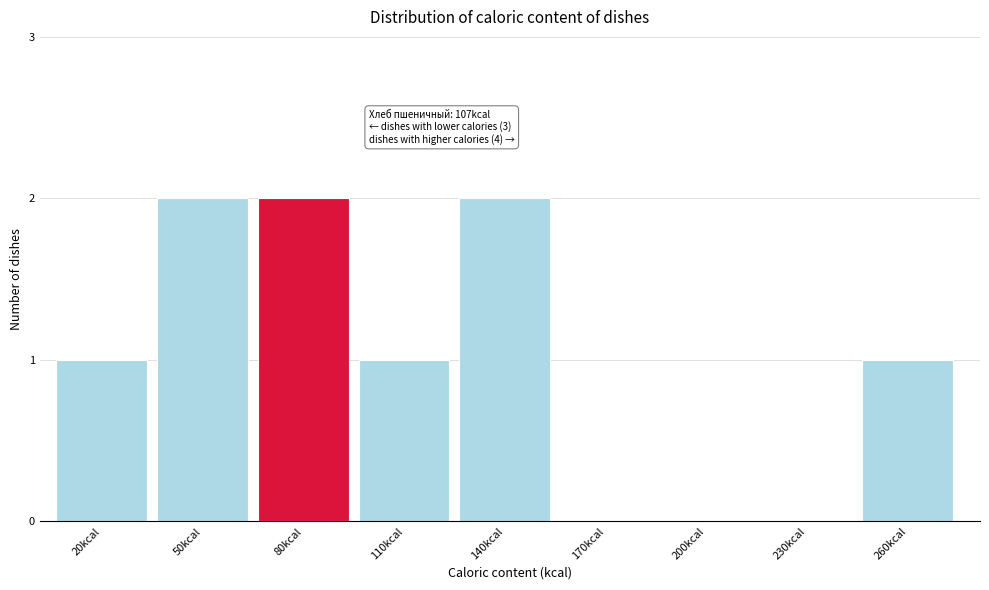

Reading right to left, transcribe all the data shown in this chart.

260kcal=1	230kcal=0	200kcal=0	170kcal=0	140kcal=2	110kcal=1	80kcal=2	50kcal=2	20kcal=1